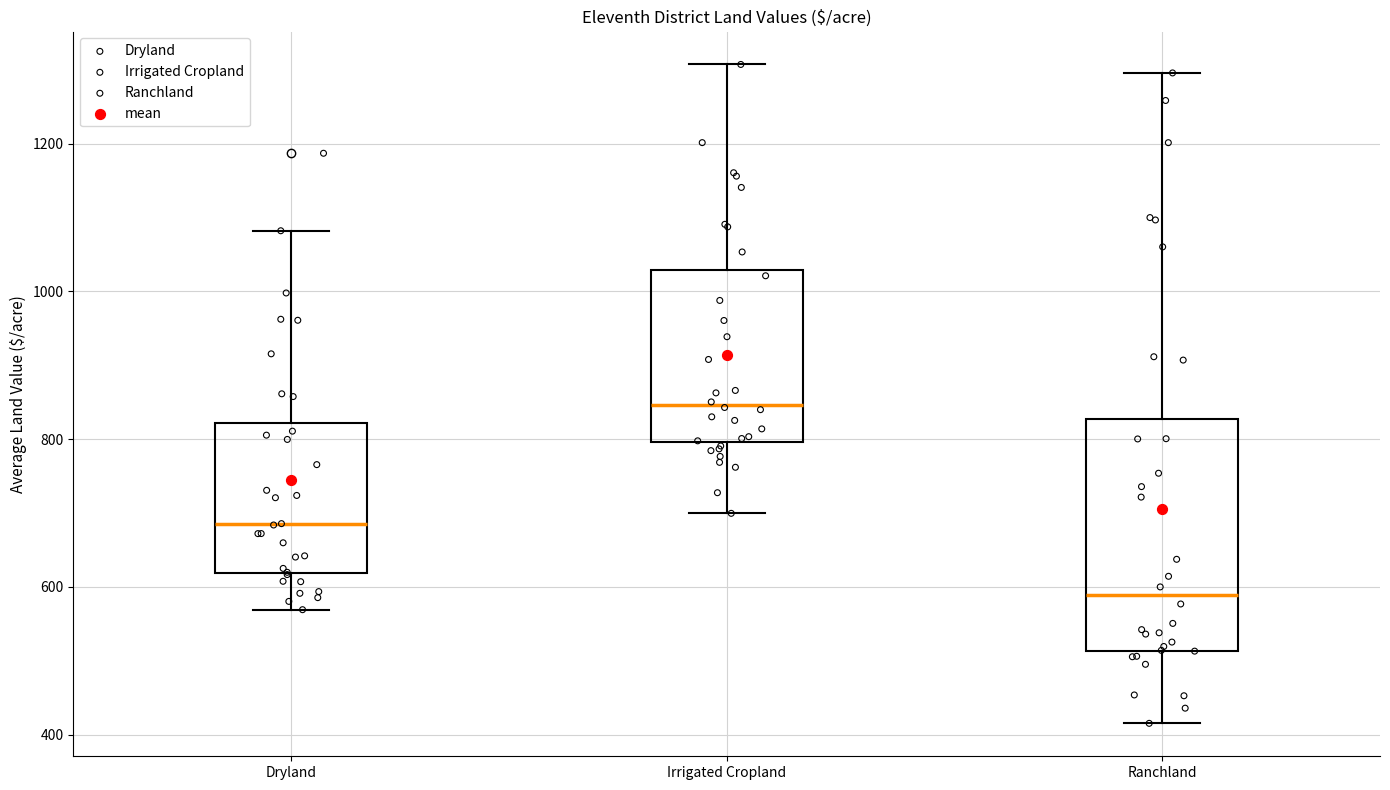

Comparing the boxes themselves (not the whiskers), which one is the tallest?

Ranchland